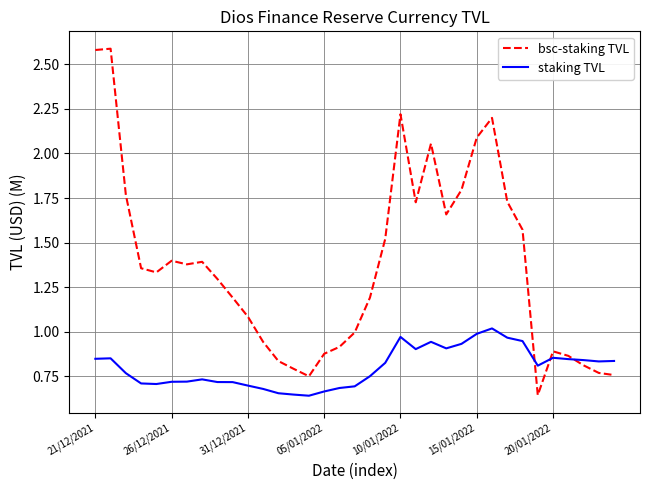

Rank the series by their maximum value, from highest to lowest.

bsc-staking TVL, staking TVL